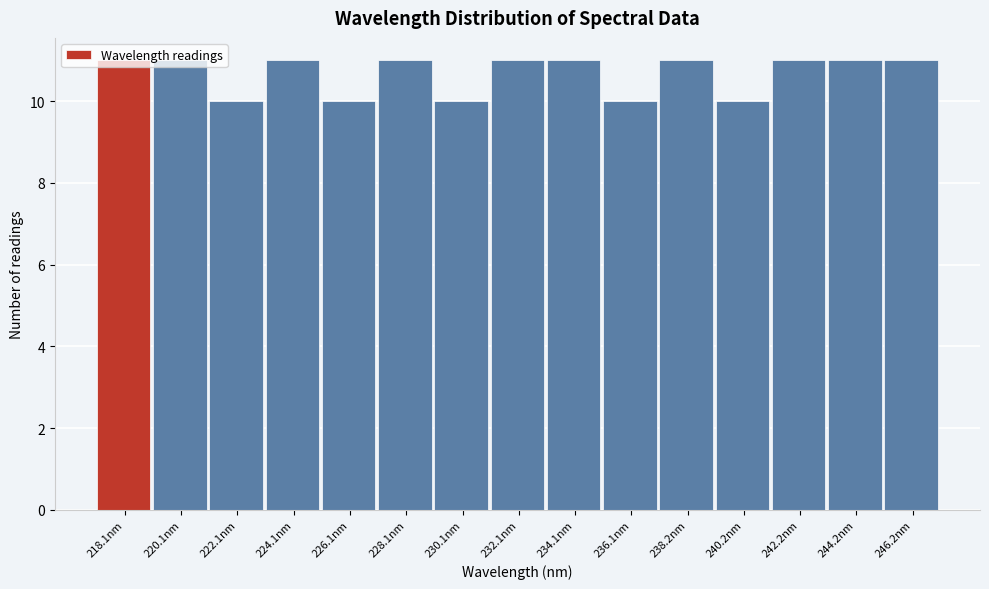

What is the minimum value shown in the chart?

10